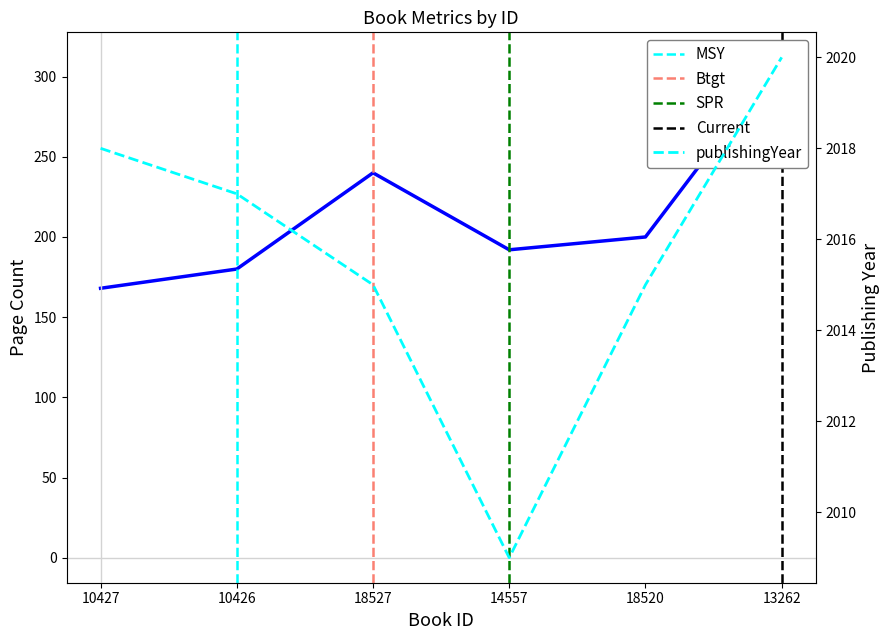

True or false: publishingYear and pageCount cross at least once.

False